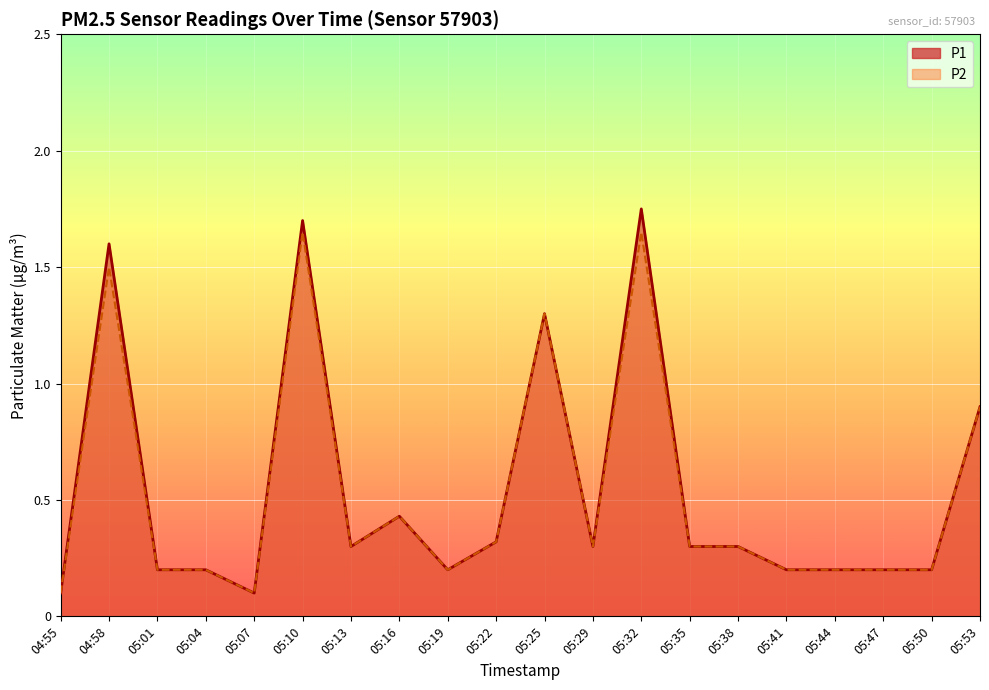

Reading left to right, extract all data points from this chart.

P1: 04:55=0.1	04:58=1.6	05:01=0.2	05:04=0.2	05:07=0.1	05:10=1.7	05:13=0.3	05:16=0.4	05:19=0.2	05:22=0.3	05:25=1.3	05:29=0.3	05:32=1.8	05:35=0.3	05:38=0.3	05:41=0.2	05:44=0.2	05:47=0.2	05:50=0.2	05:53=0.9
P2: 04:55=0.1	04:58=1.5	05:01=0.2	05:04=0.2	05:07=0.1	05:10=1.6	05:13=0.3	05:16=0.4	05:19=0.2	05:22=0.3	05:25=1.3	05:29=0.3	05:32=1.6	05:35=0.3	05:38=0.3	05:41=0.2	05:44=0.2	05:47=0.2	05:50=0.2	05:53=0.9